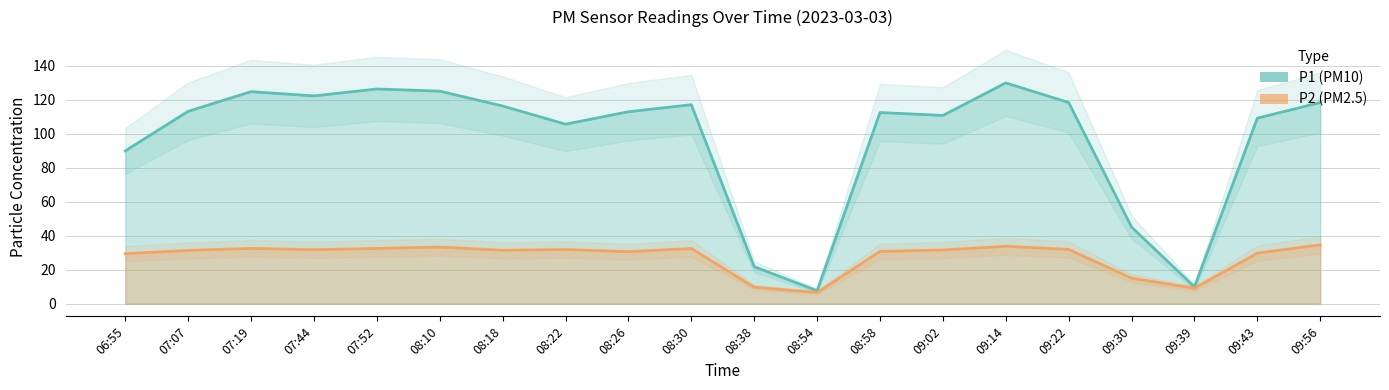

What position from the left is 08:26?

9